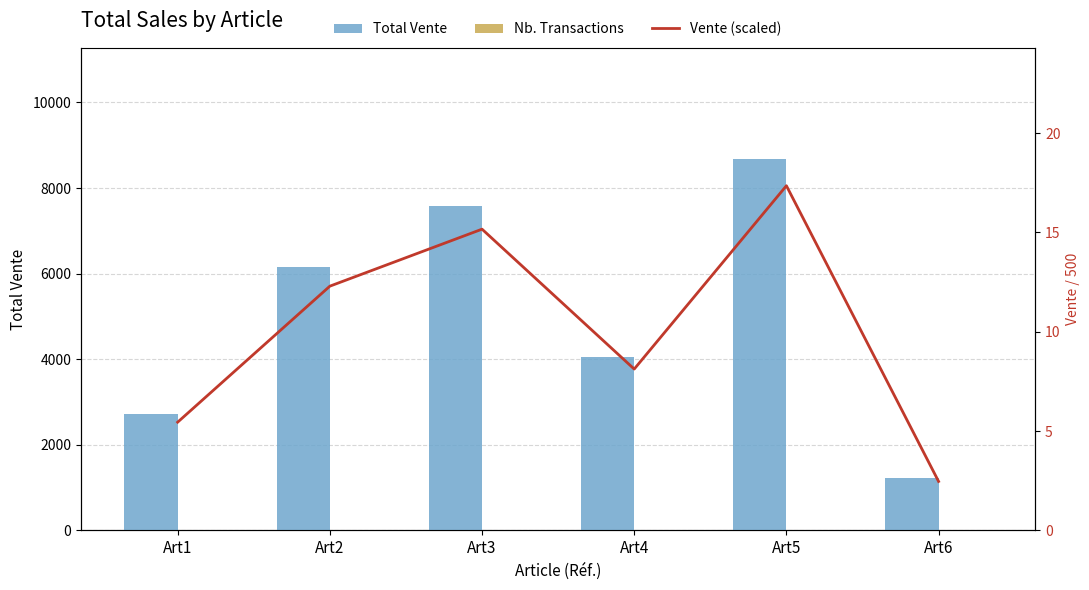

At which label does Nb. Transactions first exceed 8?

Art2